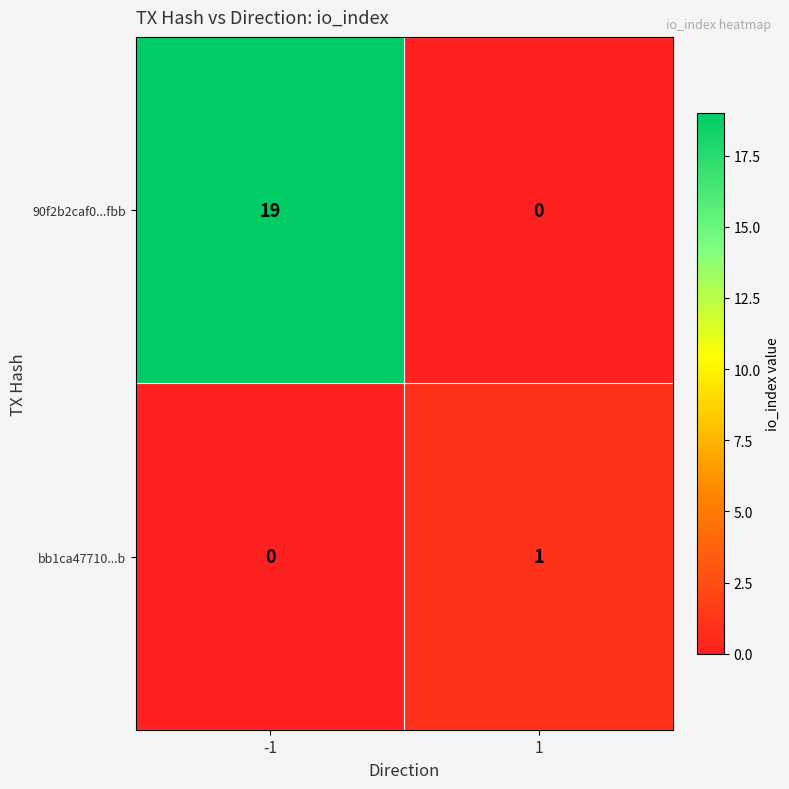

Which series has the largest total across all categories?

90f2b2caf0...fbb